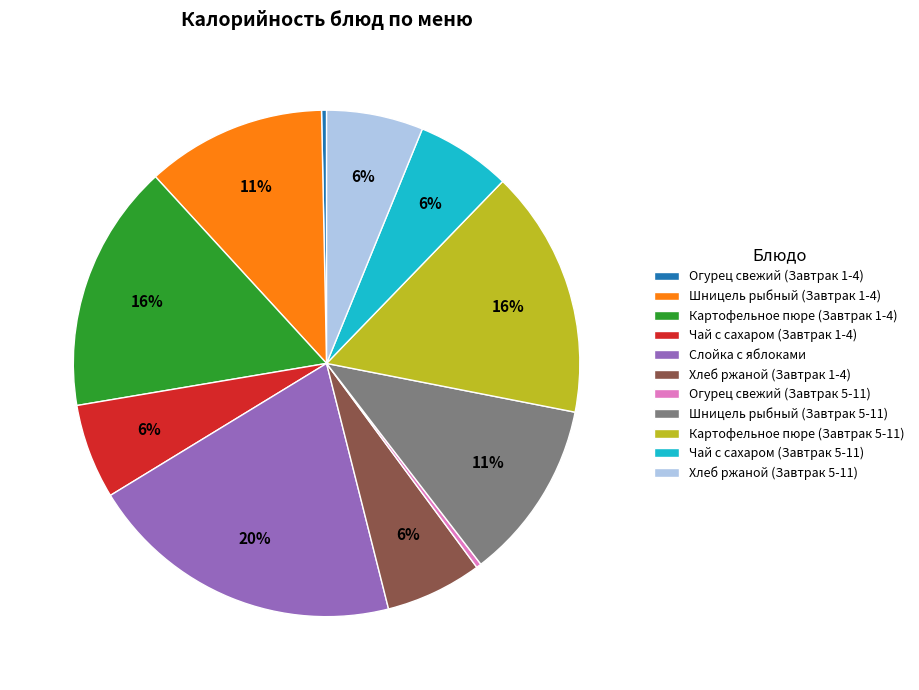

Is there any slice that represents more than half of the pie?

No